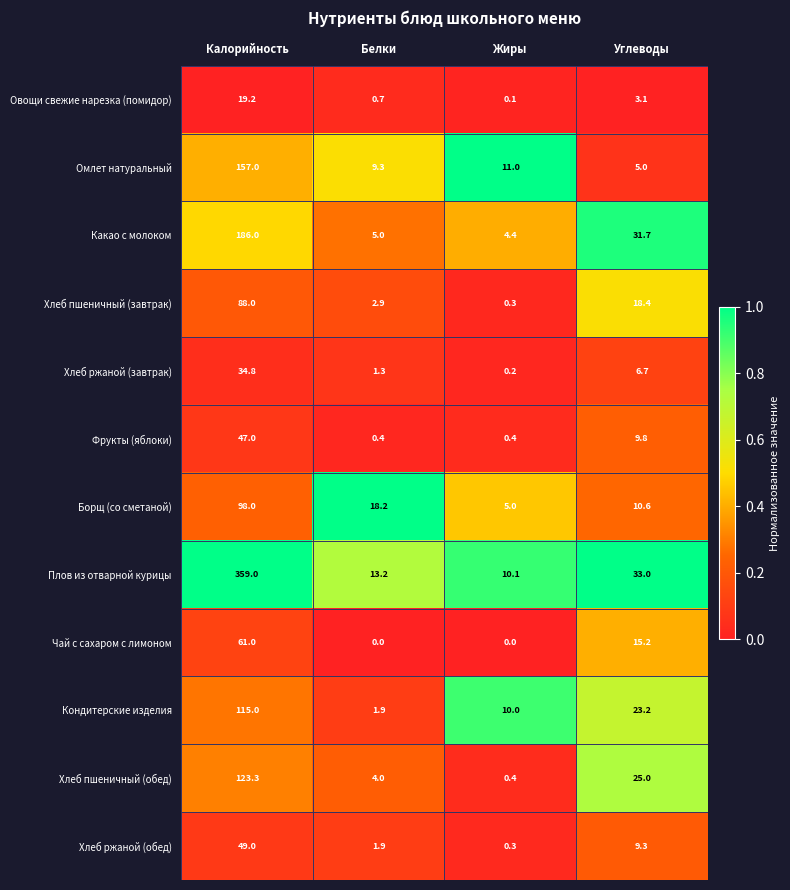

True or false: Овощи свежие нарезка (помидор) has a value of 4.3 at Углеводы.

False